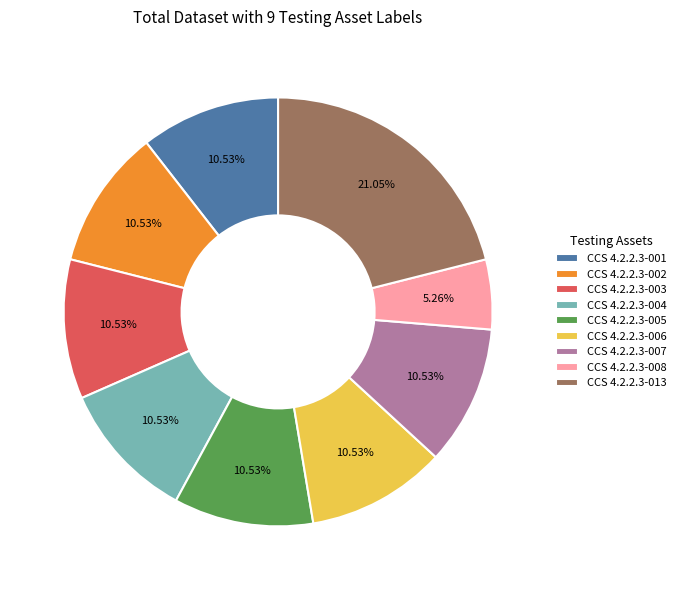

Is it true that CCS 4.2.2.3-002 is 1% of the pie?

False